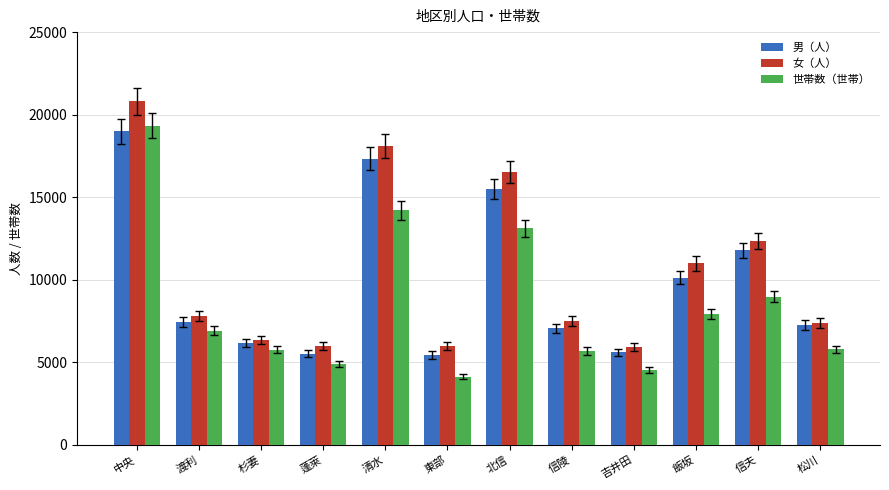

At which category is the sum across all series the highest?

中央